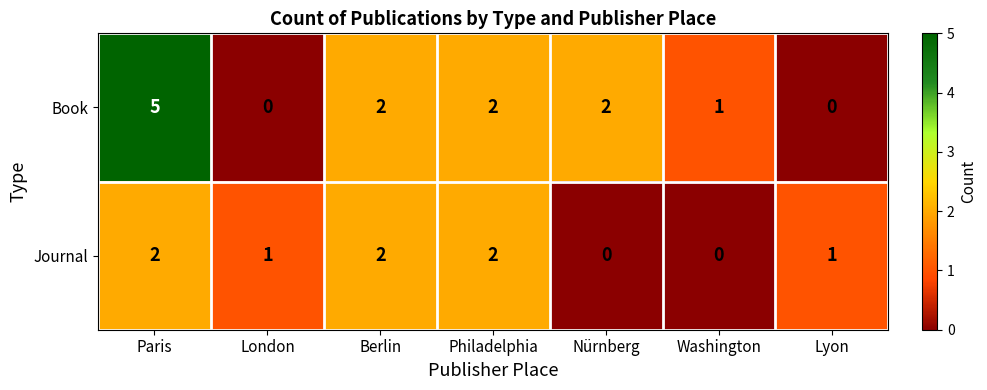

What is the difference between the maximum and second lowest values in the Book series?

5